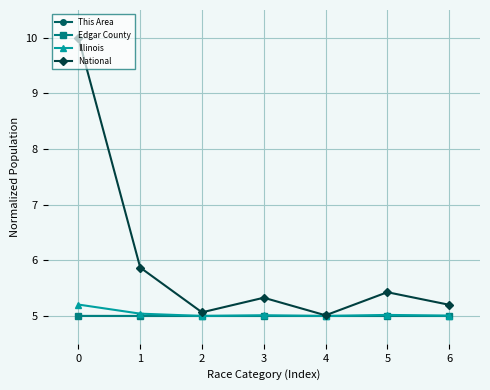

What is the maximum value shown in the chart?

10.0